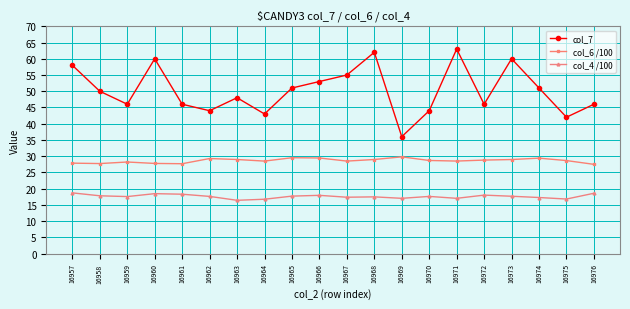

List the series in order of their overall mean, lowest first.

col_4 /100, col_6 /100, col_7